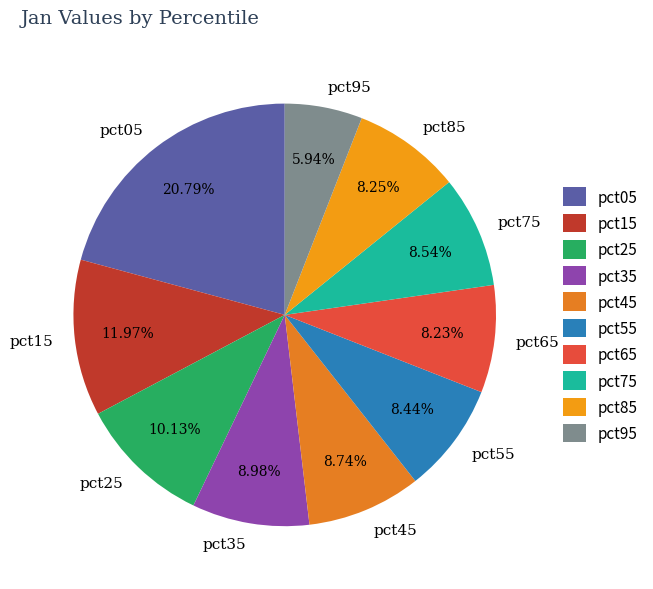

To the nearest percent, what is the difference between the largest and smallest slice percentages?

15%